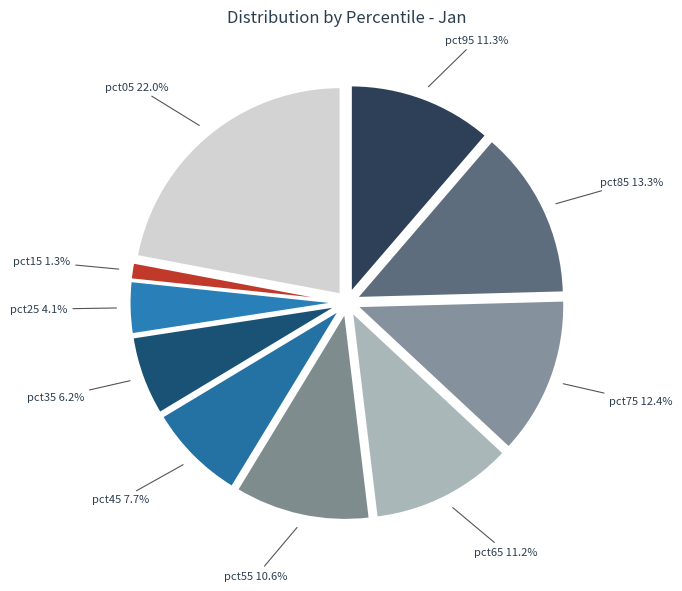

What percentage is the pct95 slice, to the nearest percent?

11%